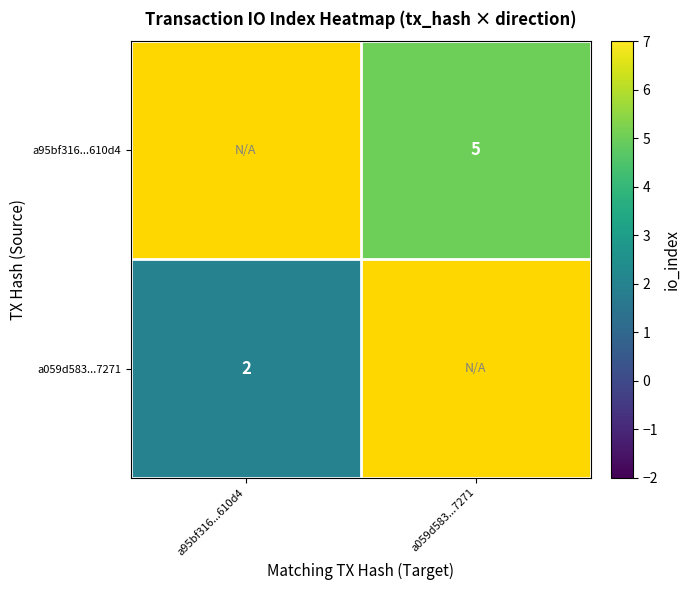

Is it true that a059d583...7271 equals 2 at a95bf316...610d4?

True